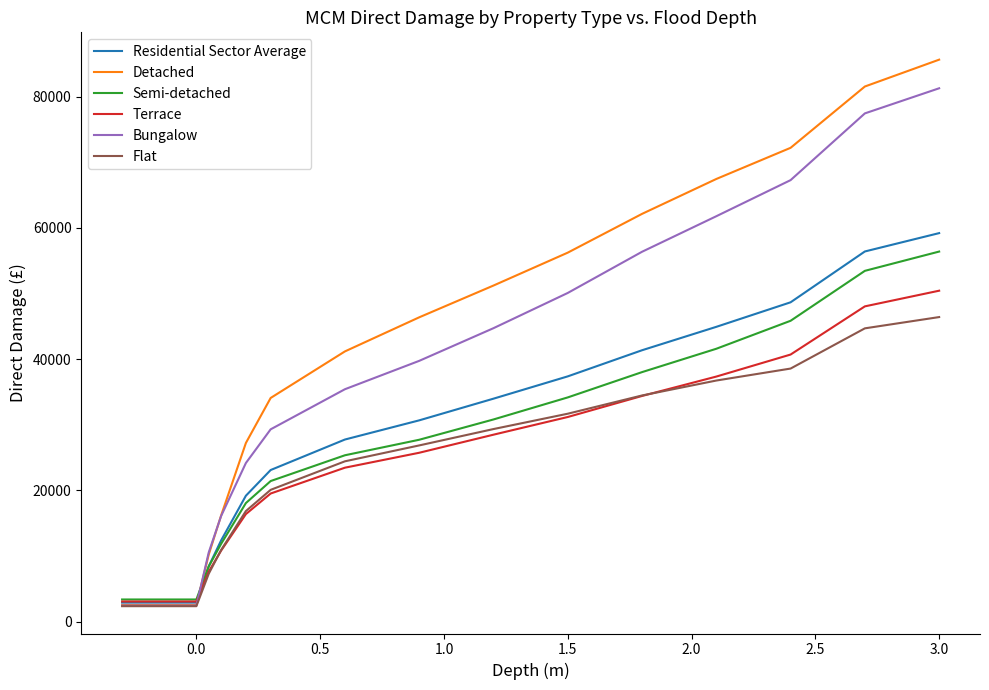

How many lines are shown in the chart?

6